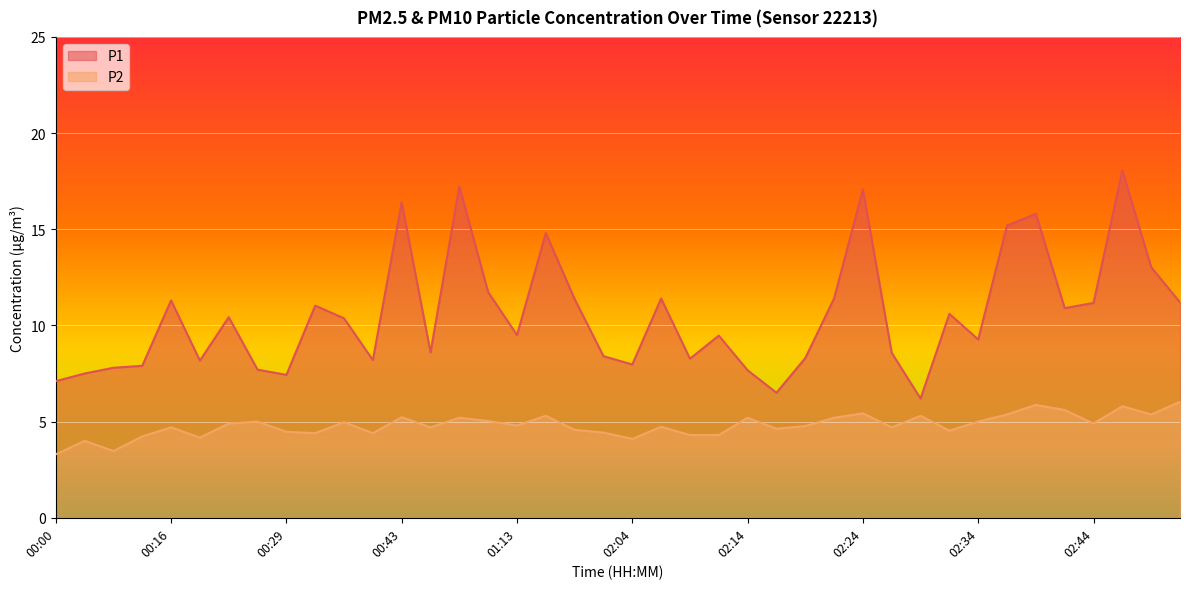

Rank the series by their maximum value, from highest to lowest.

P1, P2